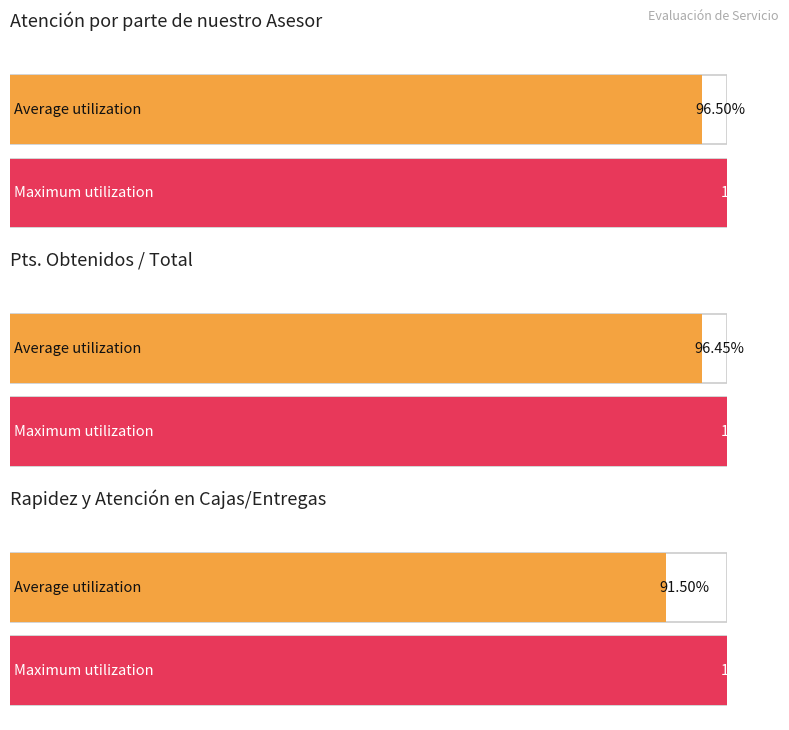

The value of Rapidez en la entrega de su material at 16034 is 3. True or false?

False